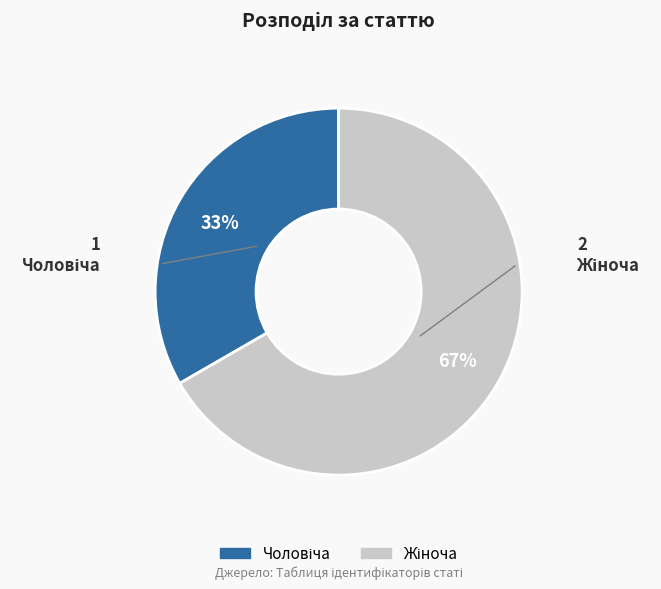

To the nearest percent, what is the average slice percentage?

50%